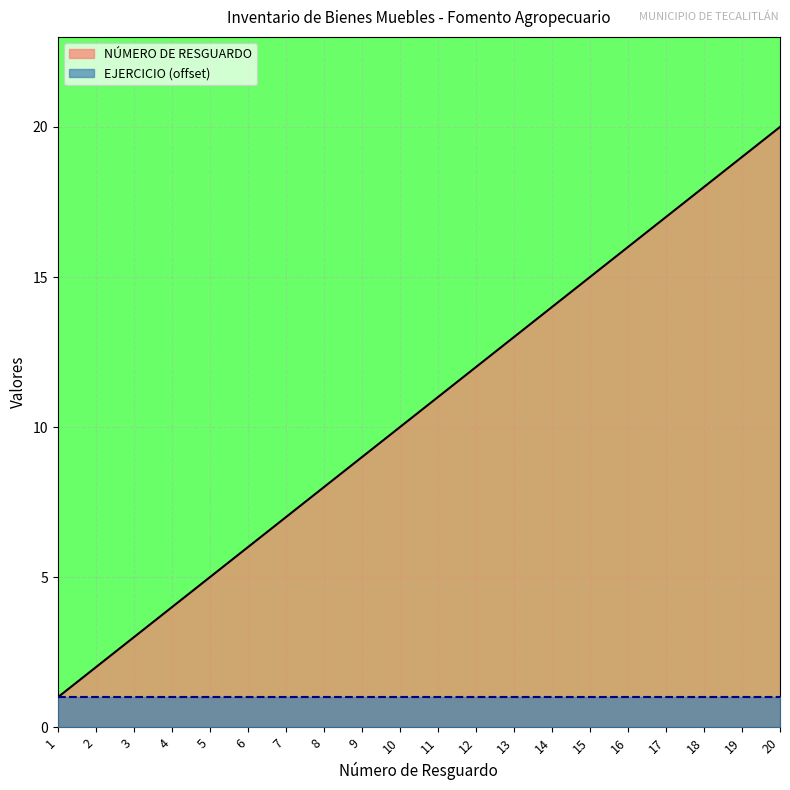

Reading left to right, transcribe all the data shown in this chart.

1	2	3	4	5	6	7	8	9	10	11	12	13	14	15	16	17	18	19	20